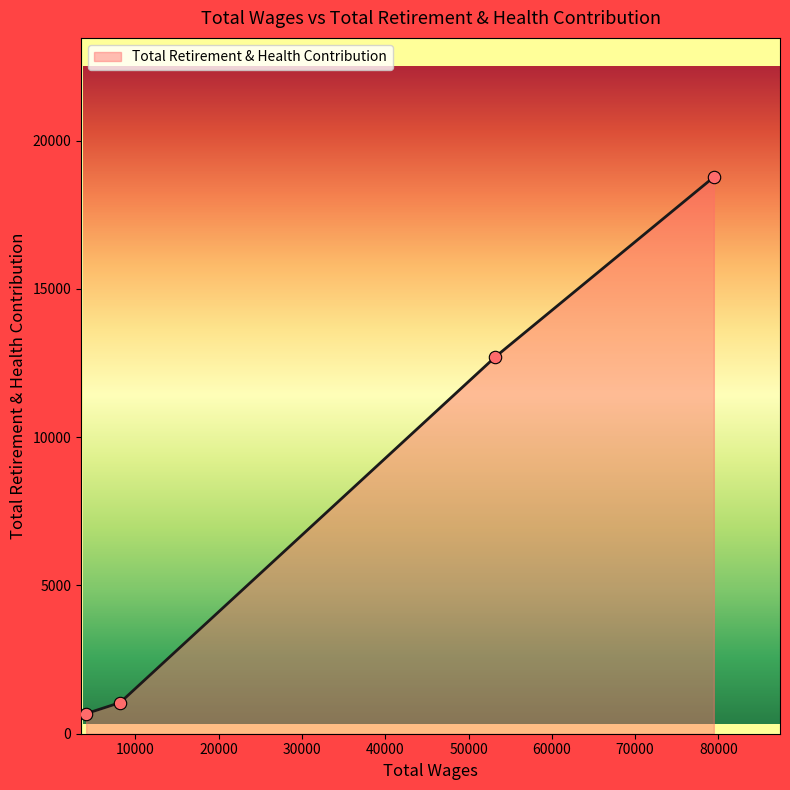

What is the difference between the maximum and minimum values?

18096